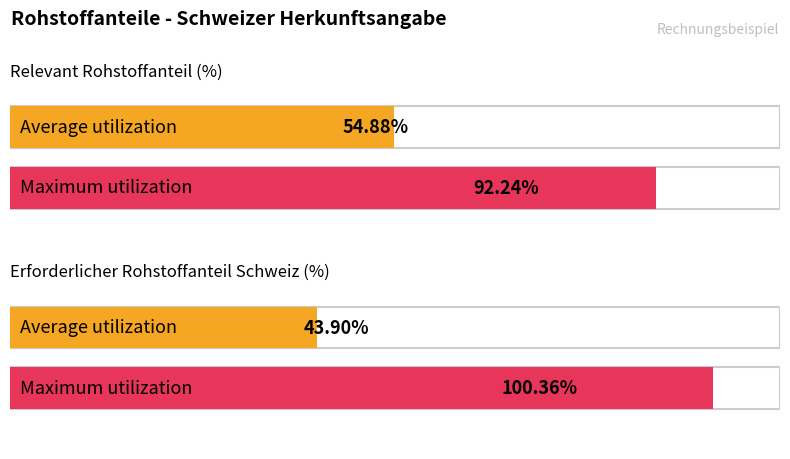

Reading right to left, list all the values displayed in this chart.

Average utilization: 43.9	54.9
Maximum utilization: 100.4	92.2